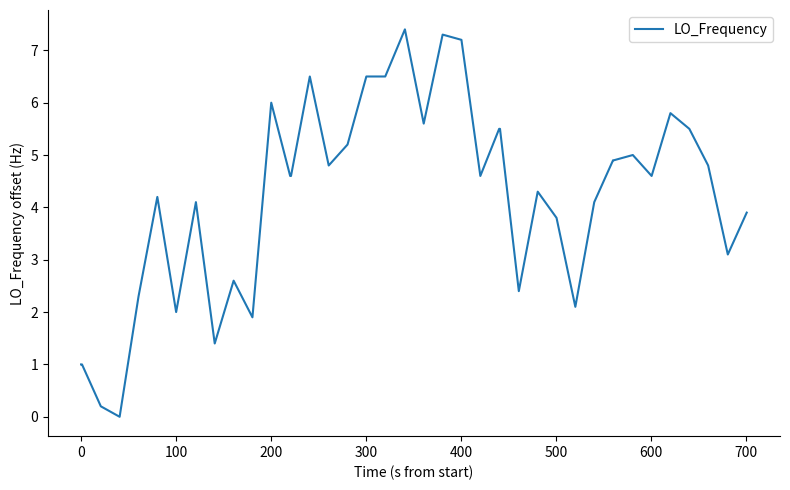

What is the maximum value shown in the chart?

7.4